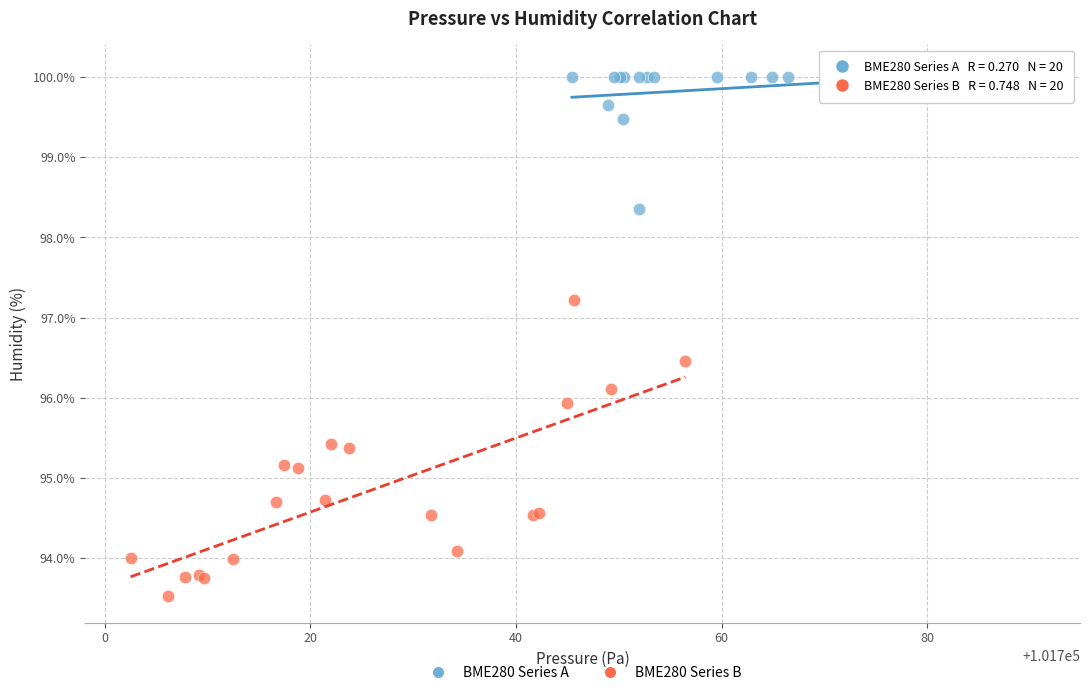

Which series contains the highest Y value?

BME280 Series A